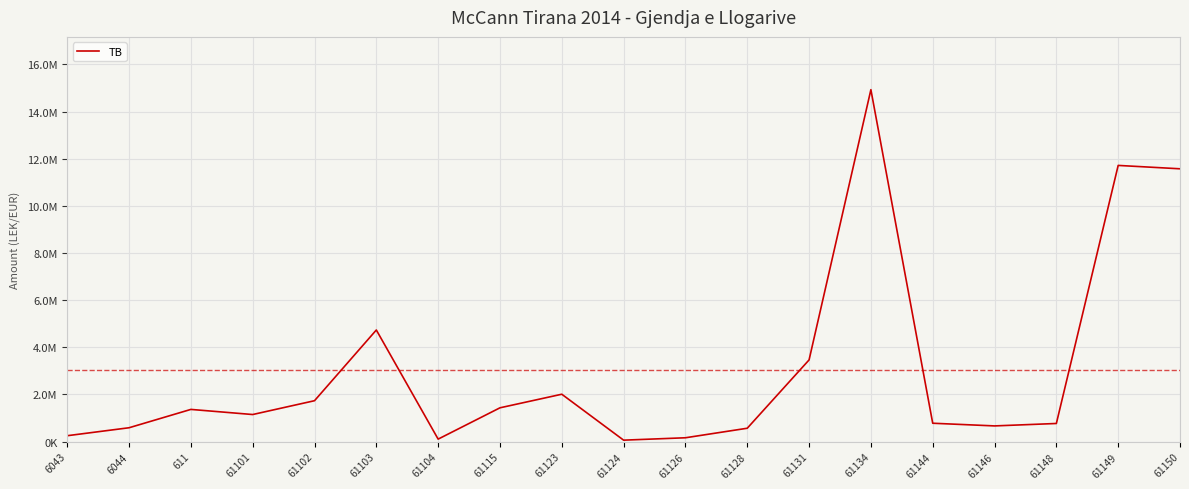

Is it true that the value at 61104 is 164441.7?

False